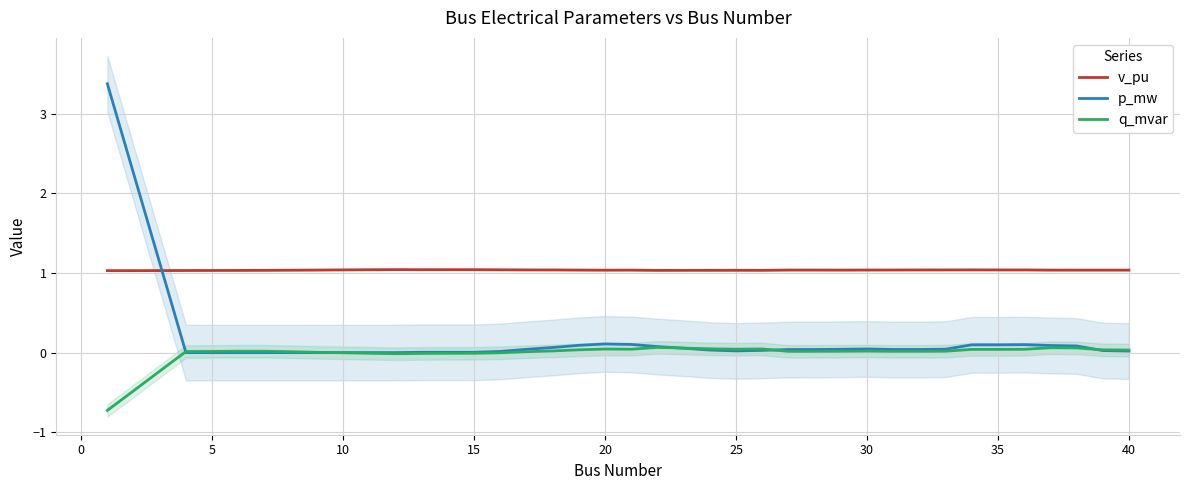

What is the lowest value of the q_mvar series?

-0.7